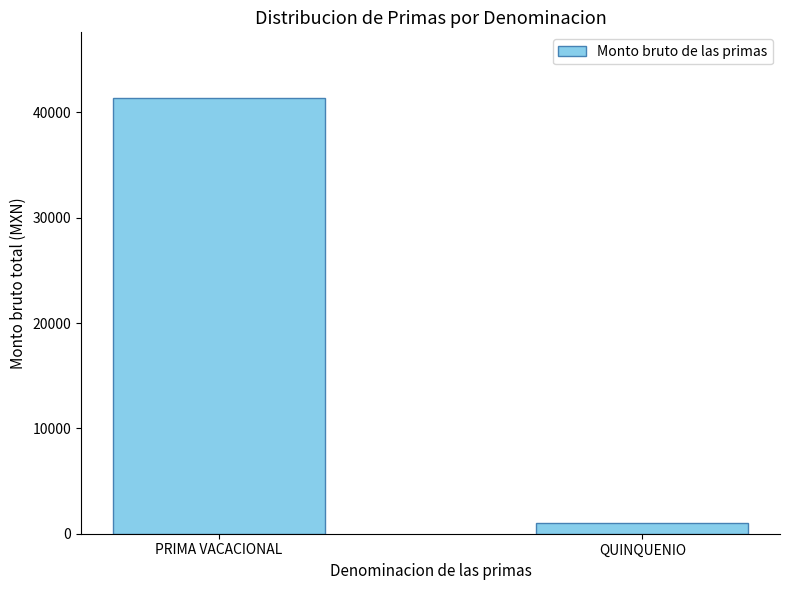

Is it true that the value at QUINQUENIO is 984.0?

True